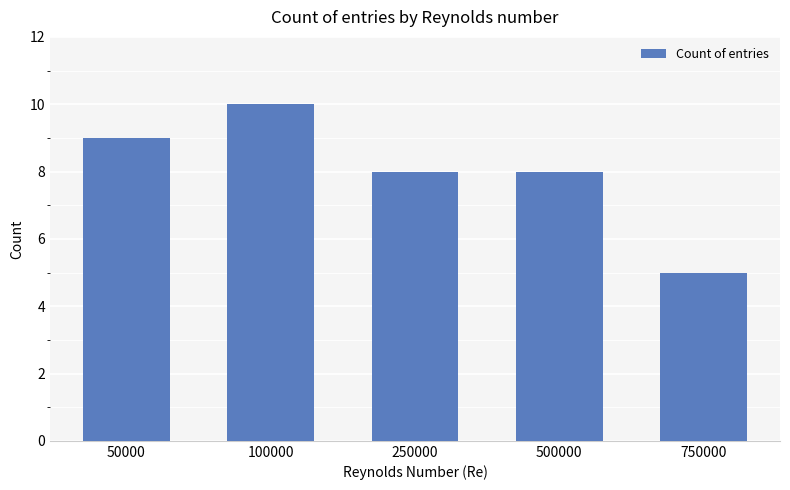

What is the change in value from 100000 to 750000?

-5